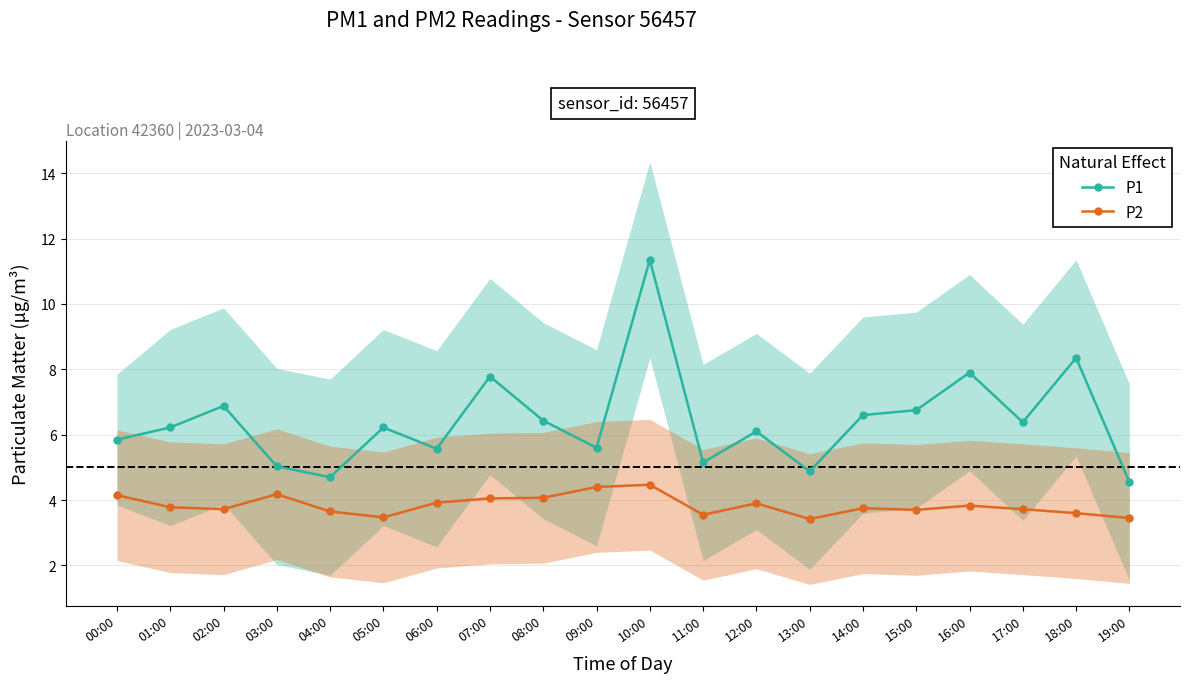

Which category has the lowest value in the P1 series?

19:00